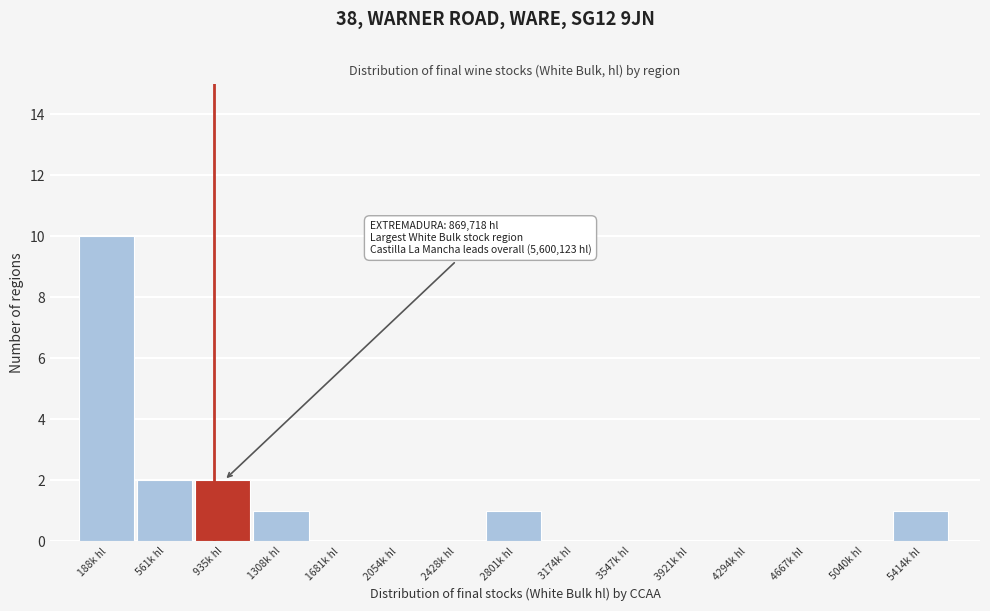

Reading right to left, list all the values displayed in this chart.

5414k hl=1	5040k hl=0	4667k hl=0	4294k hl=0	3921k hl=0	3547k hl=0	3174k hl=0	2801k hl=1	2428k hl=0	2054k hl=0	1681k hl=0	1308k hl=1	935k hl=2	561k hl=2	188k hl=10